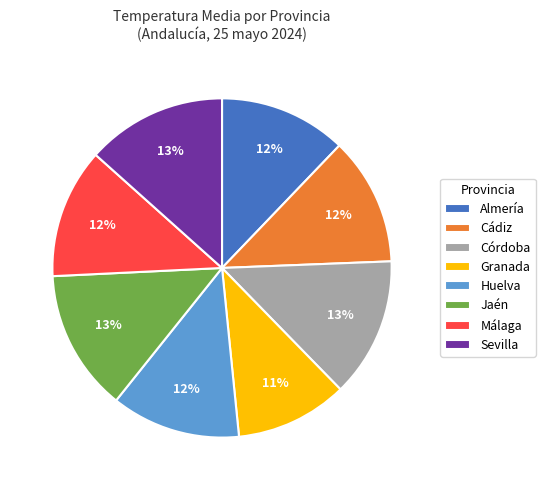

True or false: Sevilla accounts for 6% of the total.

False